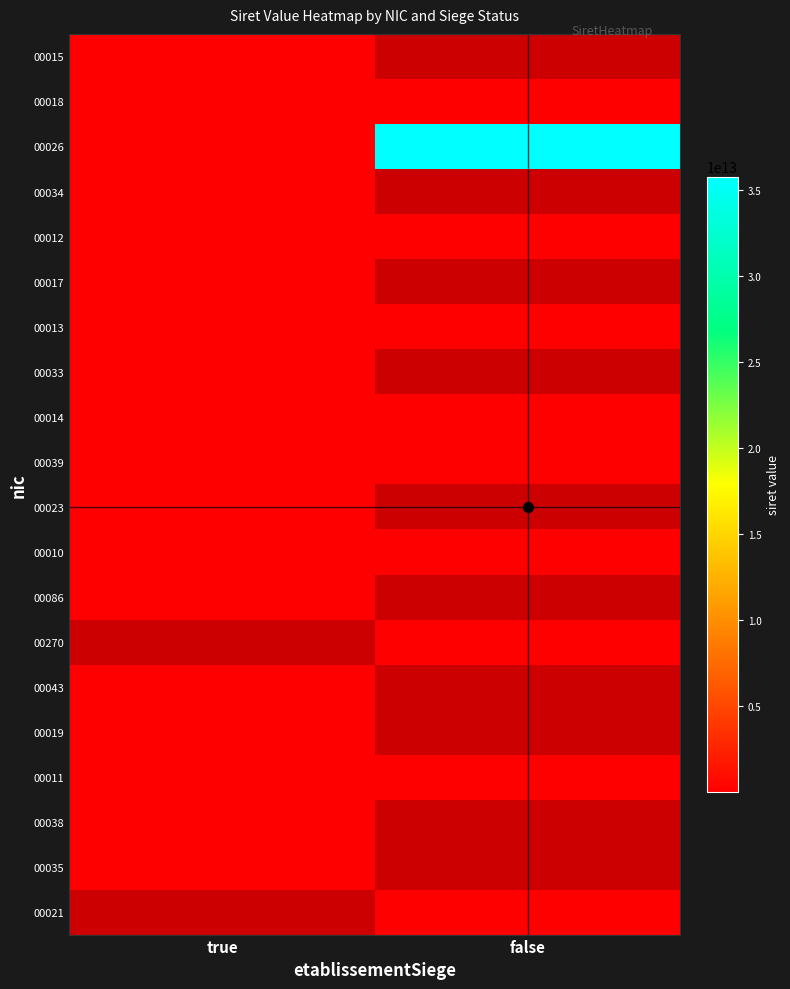

What is the greatest value displayed?

35780012700270.0